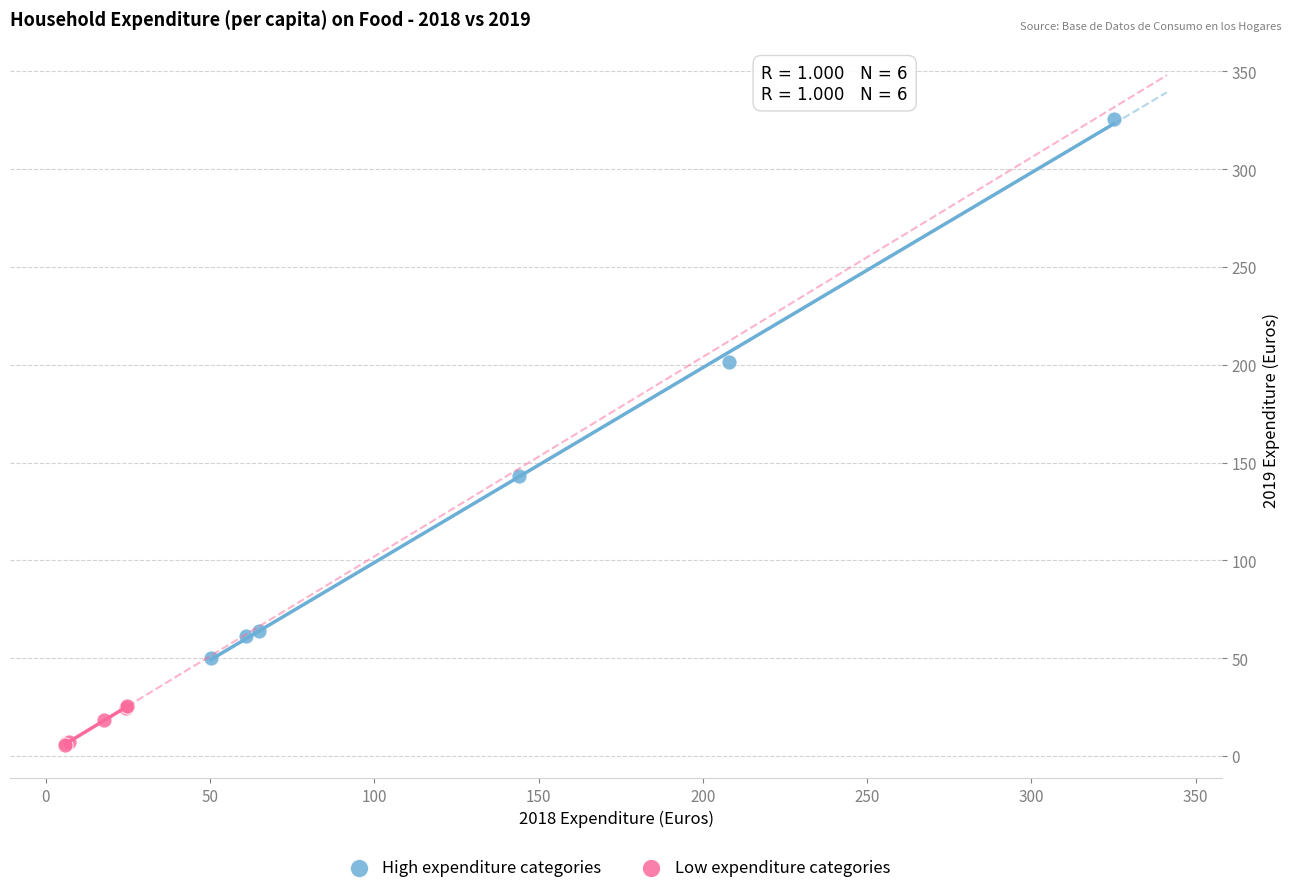

Which series reaches the maximum Y coordinate?

High expenditure categories